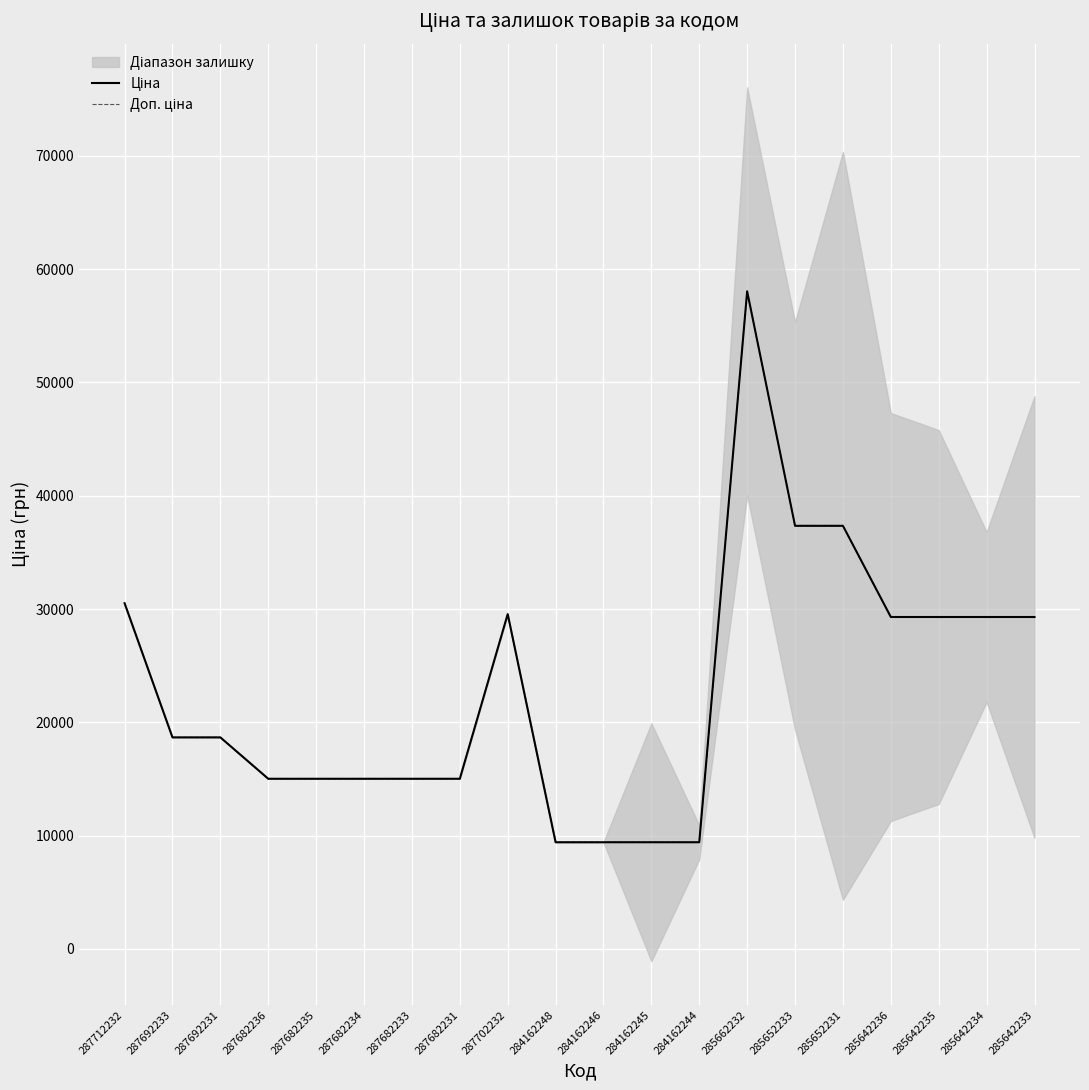

True or false: Доп. ціна and Ціна cross at least once.

False